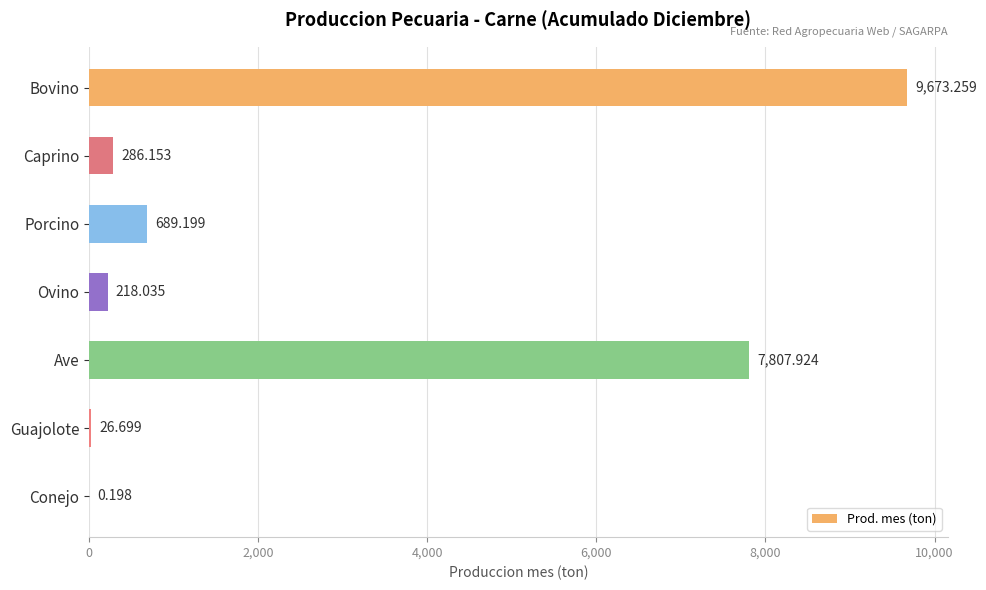

At which label is the value closest to 4836?

Ave